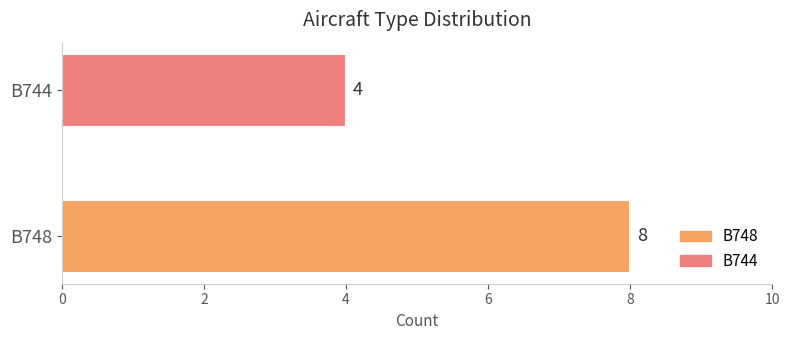

Reading bottom to top, transcribe all the data shown in this chart.

8	4